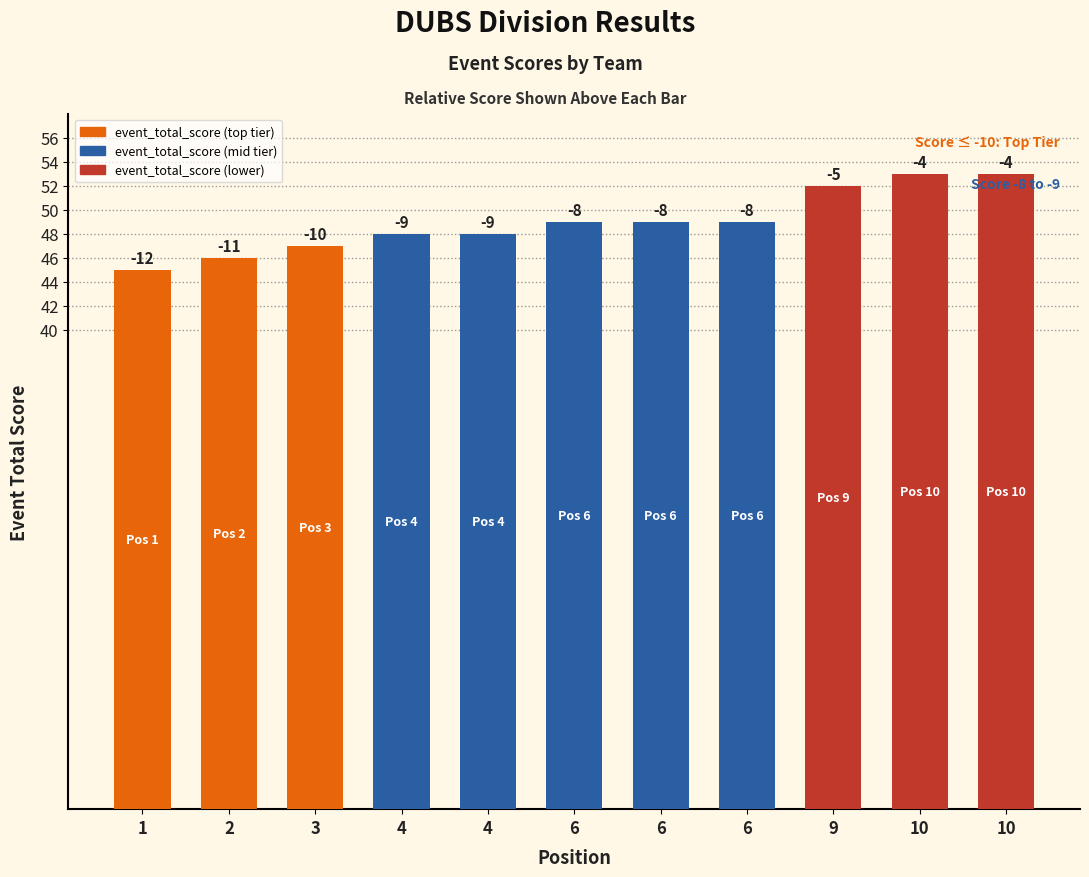

Reading left to right, list all the values displayed in this chart.

1=45	2=46	3=47	4=48	4=48	6=49	6=49	6=49	9=52	10=53	10=53